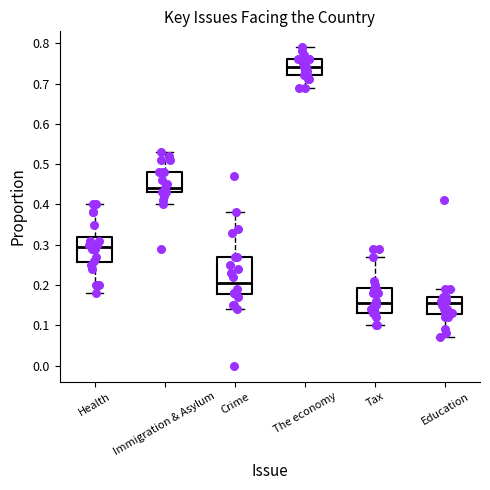

Where does the lower whisker of the box for Education end on the y-axis? The values are not printed on the chart, so give them approximately, as read against the axis.

0.07